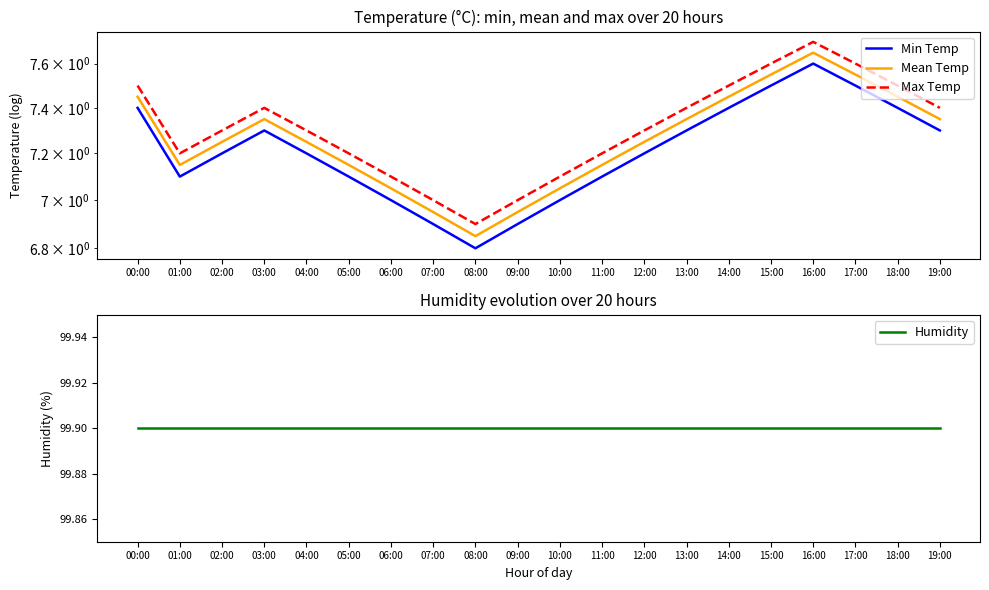

What is the label of the 4th point from the left?

03:00